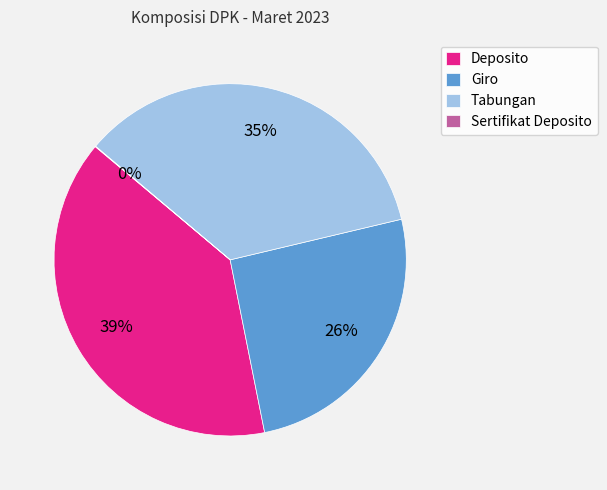

To the nearest percent, what is the difference between the largest and smallest slice percentages?

39%